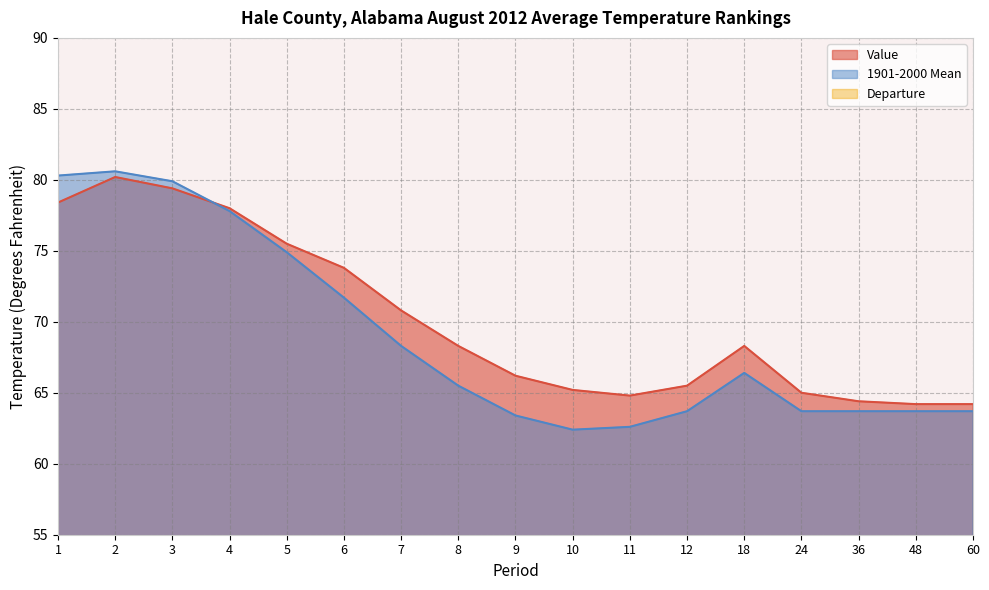

What value does the 1901-2000 Mean series have at 1?

80.3